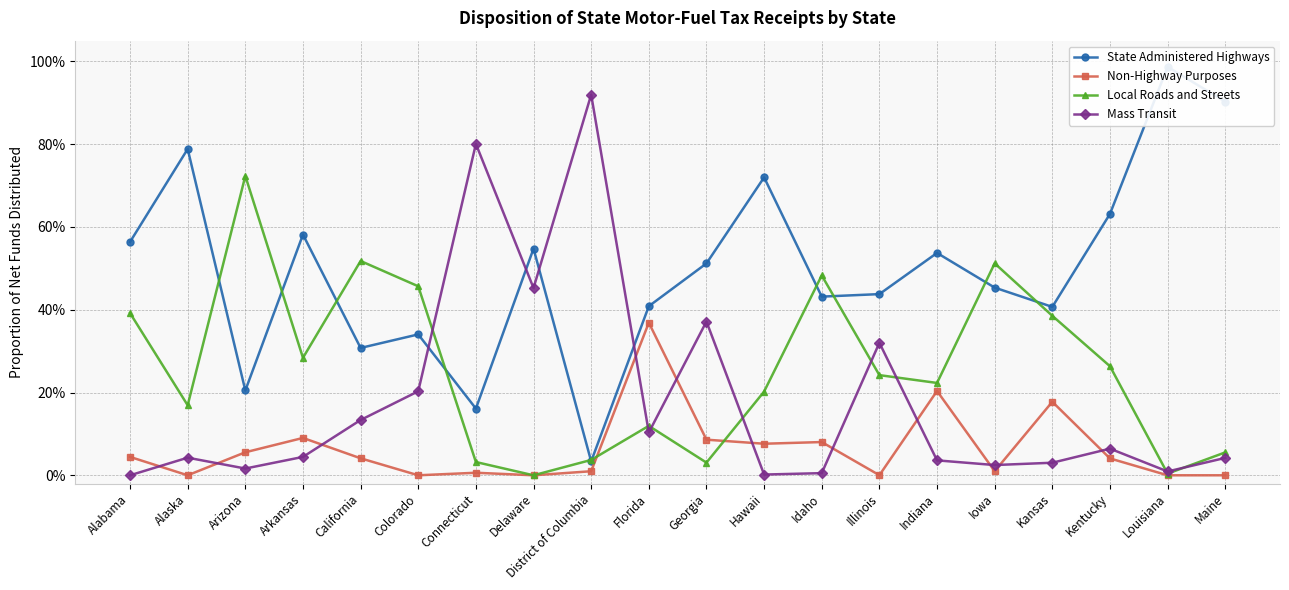

What is the difference between the maximum and minimum values in the Local Roads and Streets series?

0.7